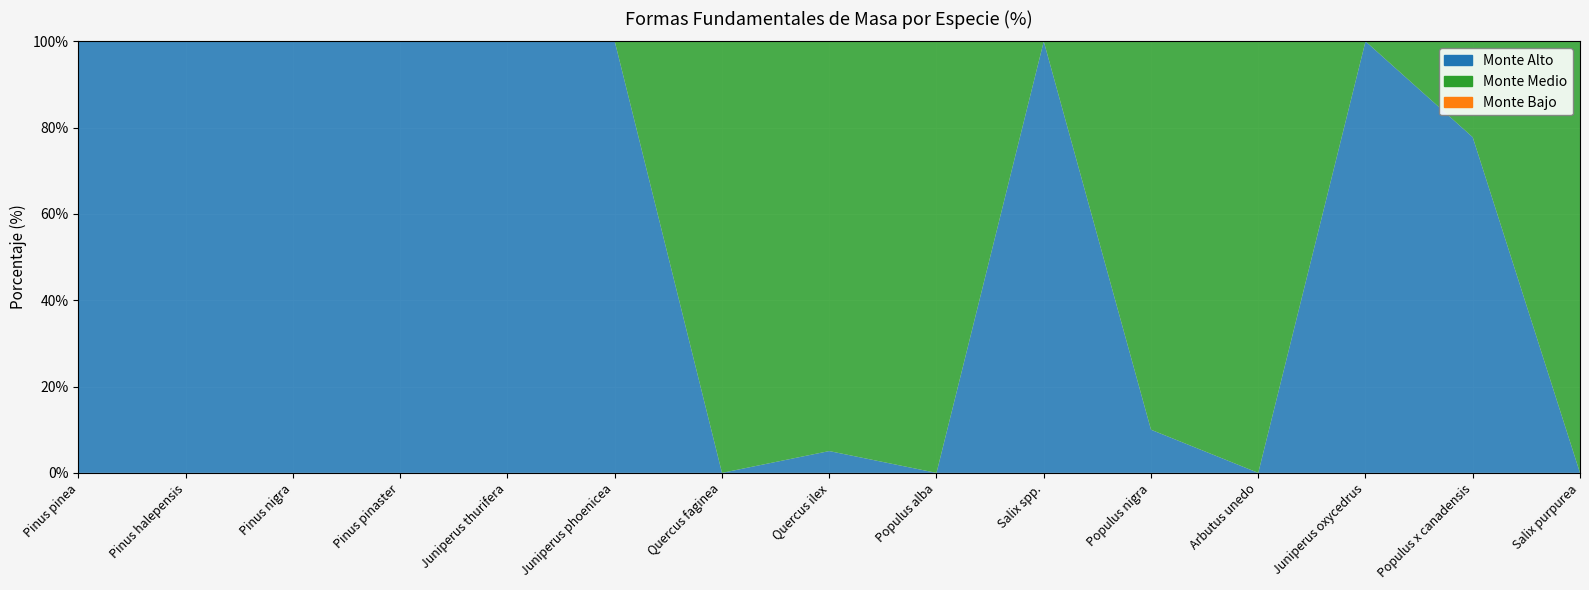

Reading right to left, what are all the values shown in this chart?

Monte Alto: 0.0	77.8	100.0	0.0	10.0	100.0	0.0	5.1	0.0	100.0	100.0	100.0	100.0	100.0	100.0
Monte Medio: 100.0	22.2	0.0	100.0	90.0	0.0	100.0	94.9	100.0	0.0	0.0	0.0	0.0	0.0	0.0
Monte Bajo: 0.0	0.0	0.0	0.0	0.0	0.0	0.0	0.0	0.0	0.0	0.0	0.0	0.0	0.0	0.0